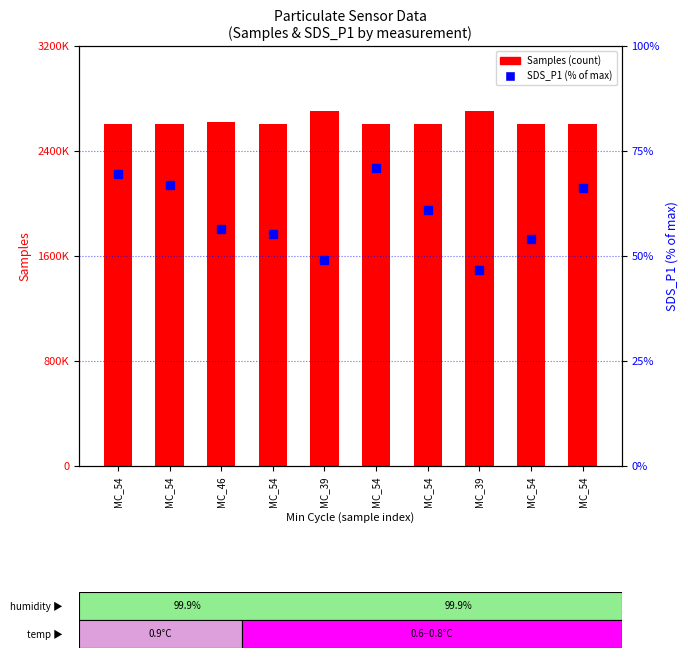

How many groups of bars are there?

10